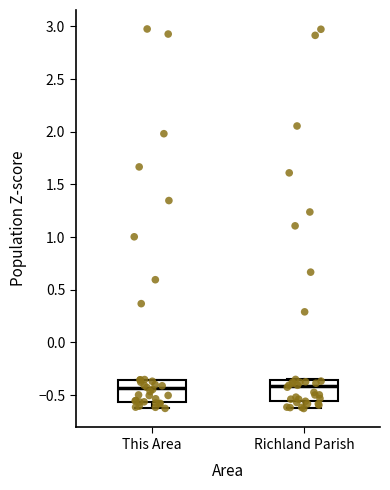

Where is the lower edge of the box for Richland Parish on the y-axis? The values are not printed on the chart, so give them approximately, as read against the axis.

-0.55